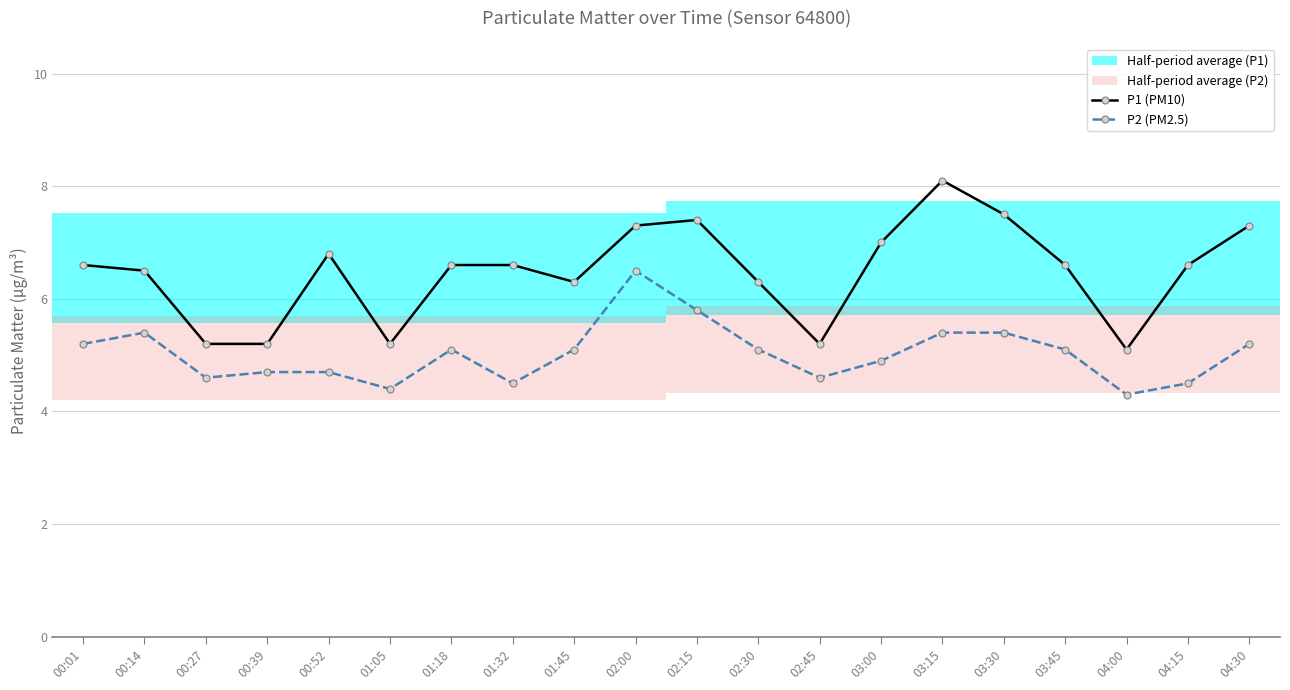

What is the label of the 6th point from the right?

03:15